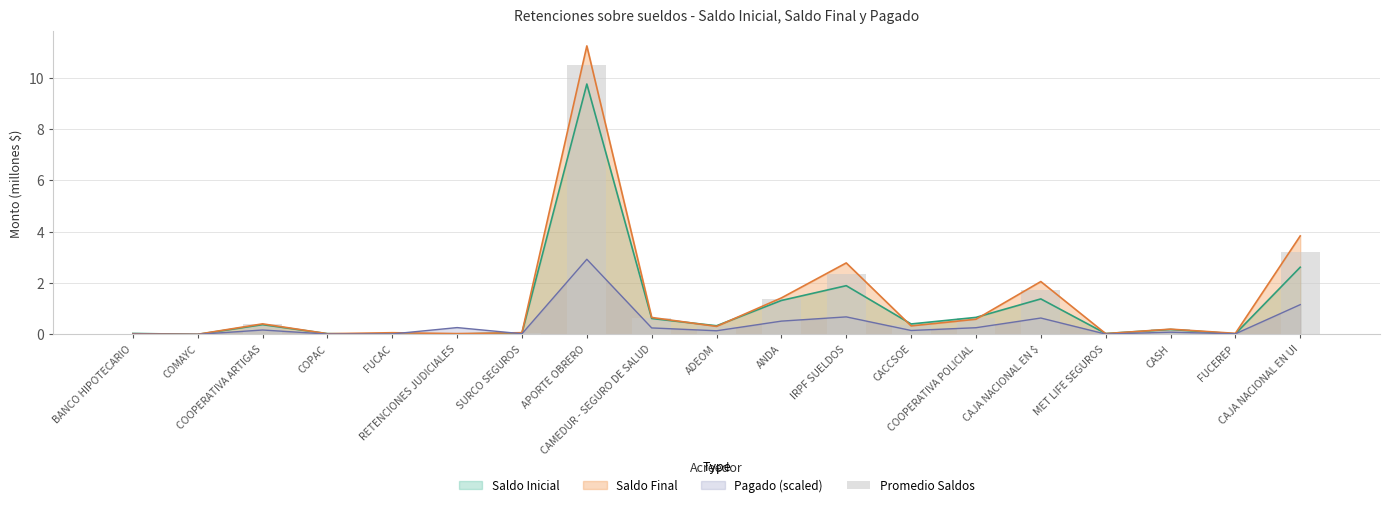

Reading left to right, extract all data points from this chart.

BANCO HIPOTECARIO=0.0	COMAYC=0.0	COOPERATIVA ARTIGAS=0.4	COPAC=0.0	FUCAC=0.0	RETENCIONES JUDICIALES=0.0	SURCO SEGUROS=0.1	APORTE OBRERO=10.5	CAMEDUR - SEGURO DE SALUD=0.6	ADEOM=0.3	ANDA=1.4	IRPF SUELDOS=2.3	CACCSOE=0.4	COOPERATIVA POLICIAL=0.6	CAJA NACIONAL EN $=1.7	MET LIFE SEGUROS=0.0	CASH=0.2	FUCEREP=0.0	CAJA NACIONAL EN UI=3.2